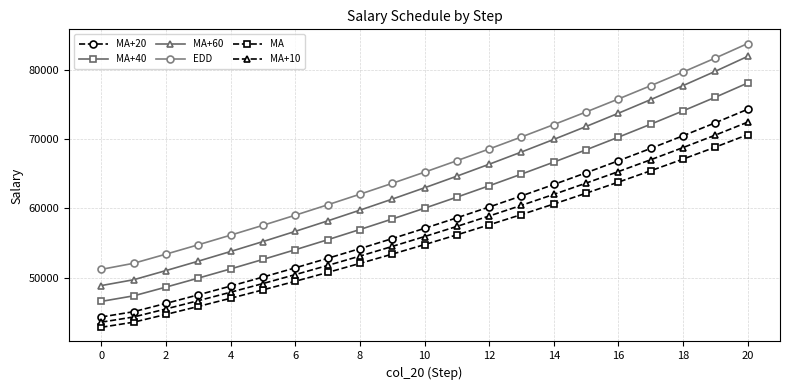

What are all the series names shown in the legend?

MA+20, MA+40, MA+60, EDD, MA, MA+10